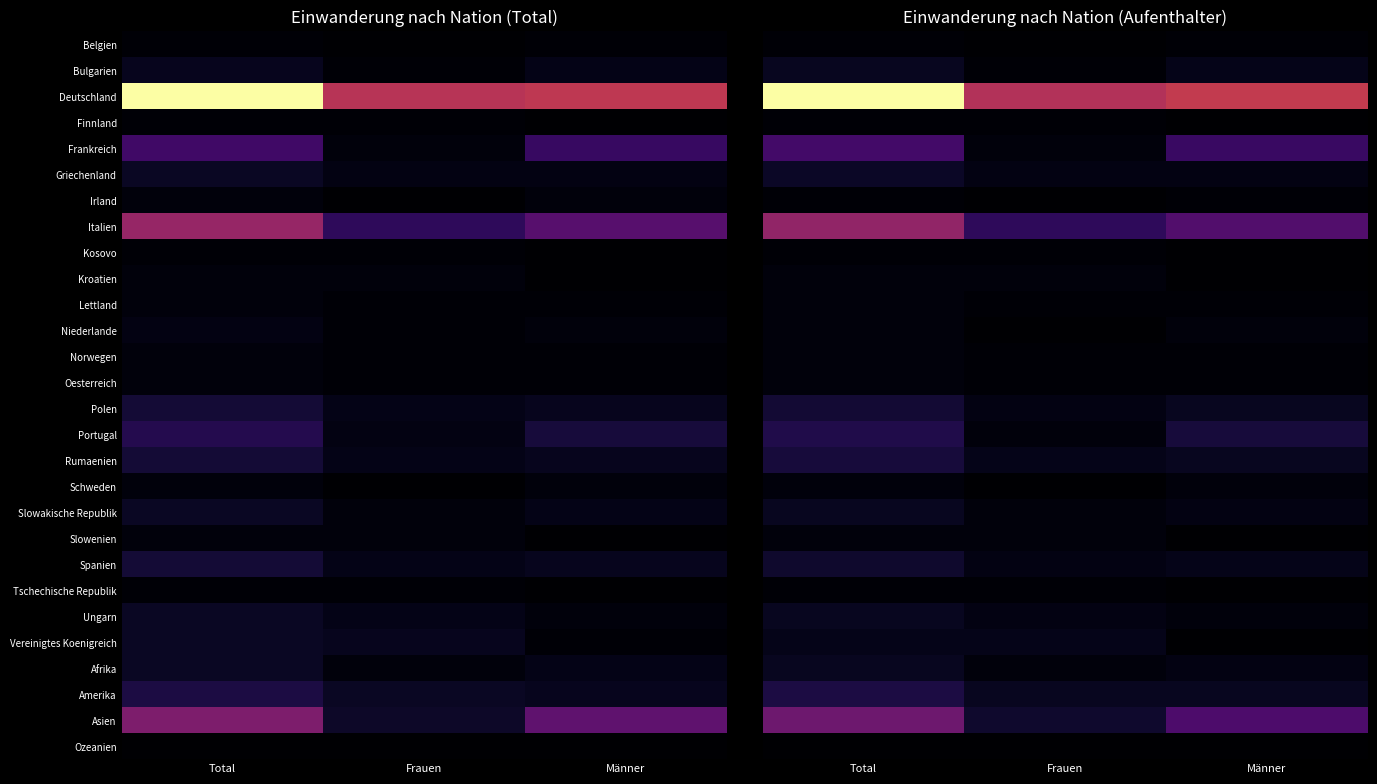

What is the difference between the highest and lowest values at Total?

88